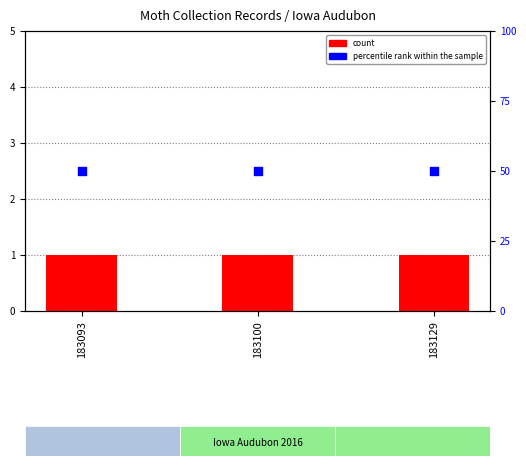

What are all the series names shown in the legend?

count, percentile rank within the sample